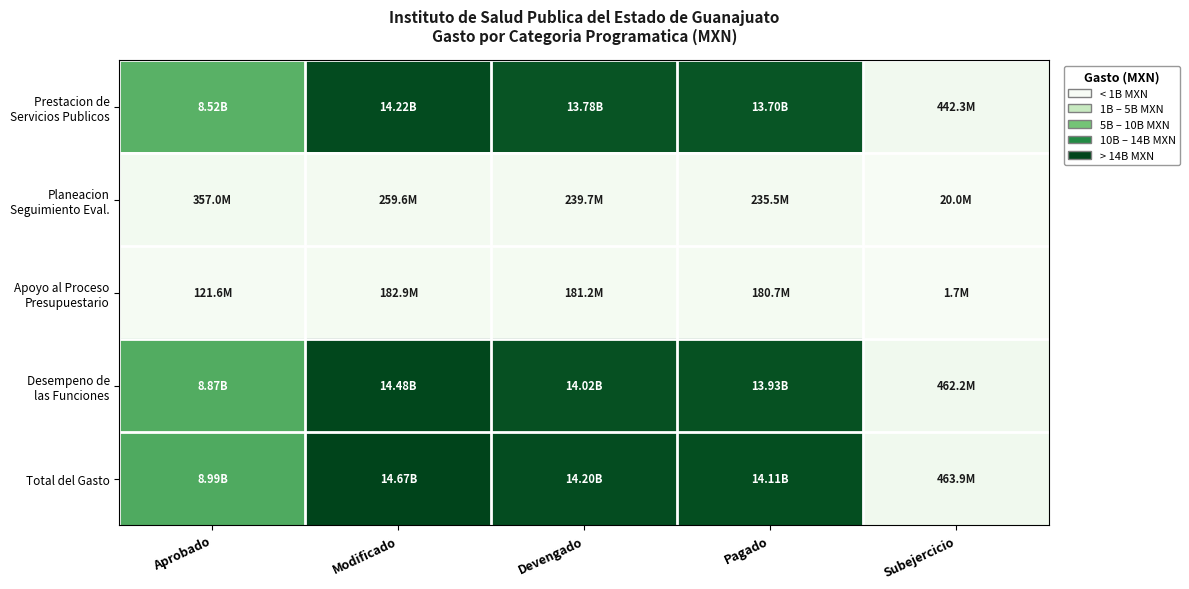

Which series changed the most between Aprobado and Devengado?

Prestacion de Servicios Publicos